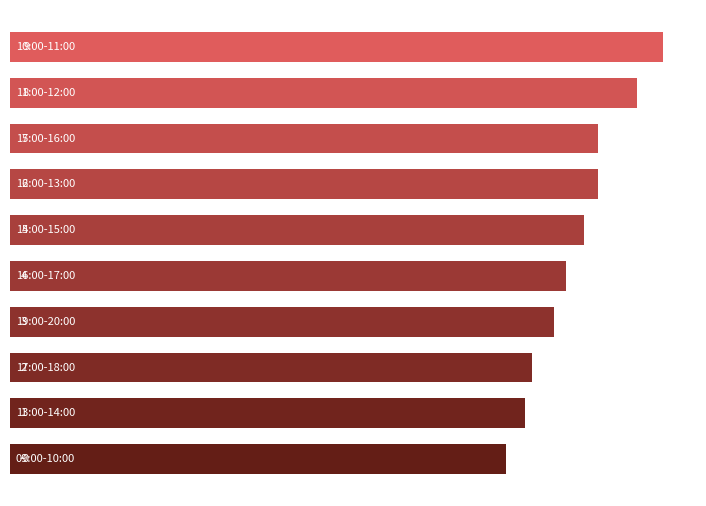

How many bars are there in total?

10